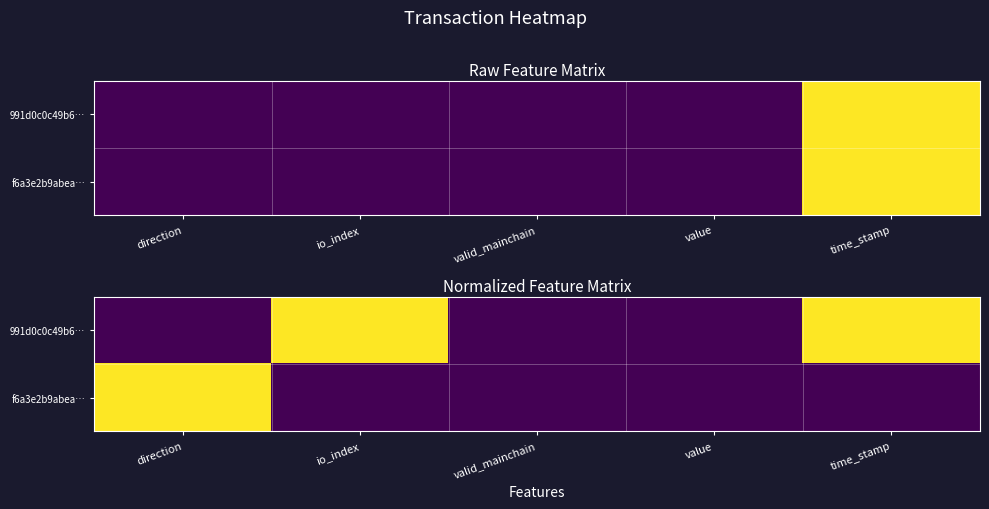

Which category has the highest value in the 991d0c0c49b6… series?

io_index